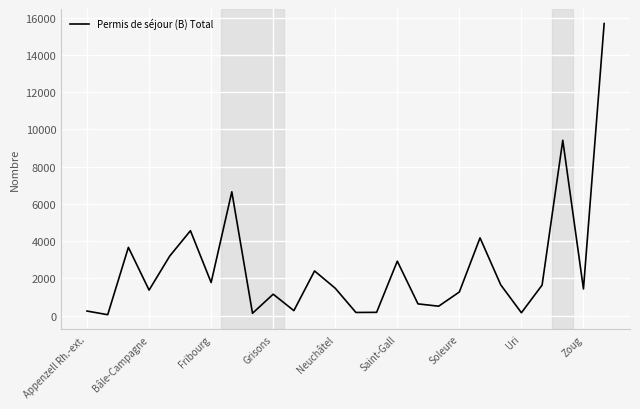

What is the greatest value displayed?

15682